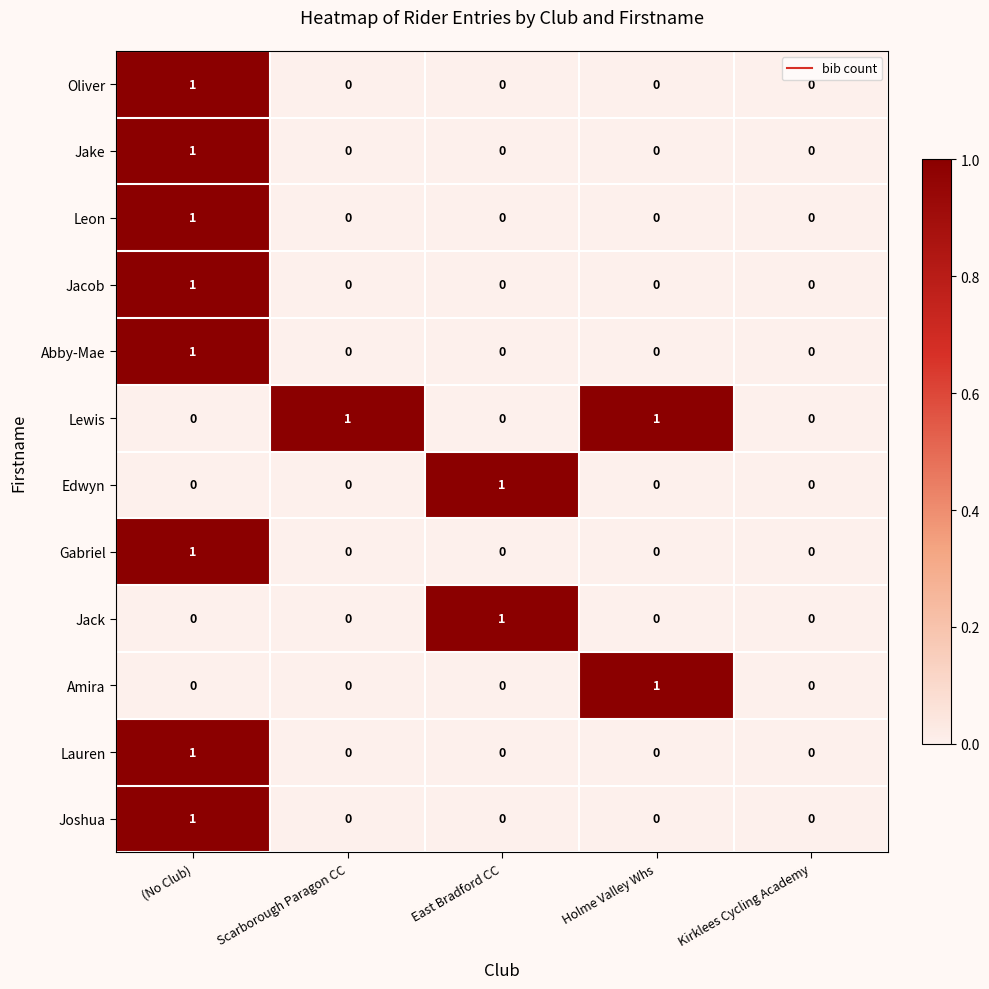

At which label does Abby-Mae reach its peak?

(No Club)